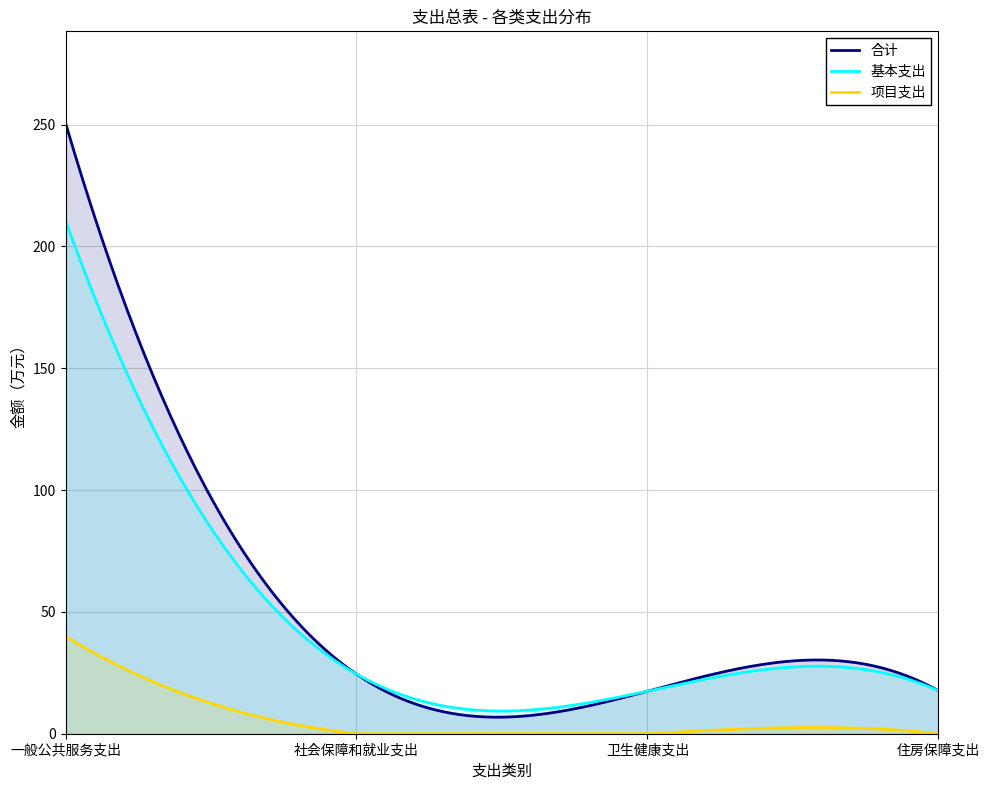

Reading right to left, list all the values displayed in this chart.

合计: 17.6	17.4	24.5	250.7
基本支出: 17.6	17.4	24.5	210.7
项目支出: 0.0	0.0	0.0	40.0